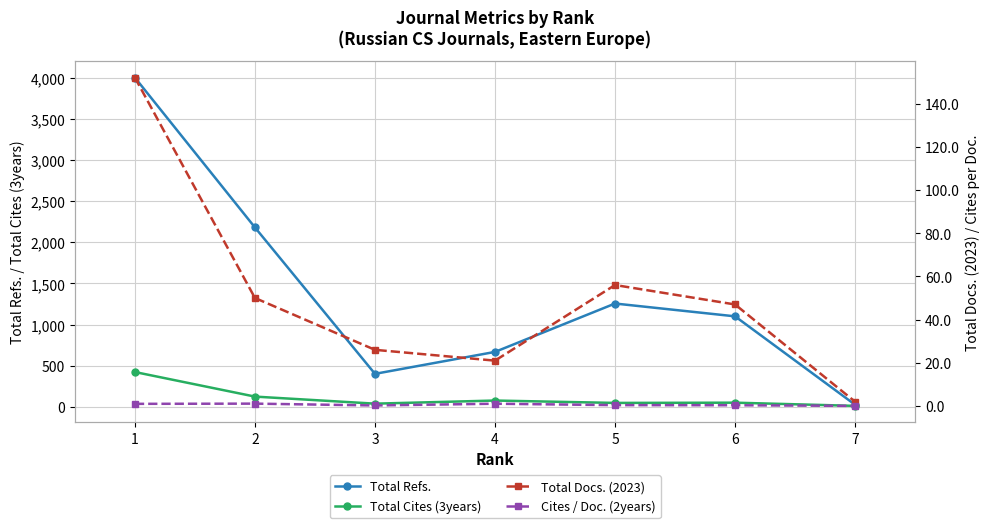

Reading left to right, list all the values displayed in this chart.

Total Refs.: 4006.0	2182.0	400.0	667.0	1256.0	1100.0	24.0
Total Cites (3years): 422.0	123.0	37.0	75.0	46.0	49.0	10.0
Total Docs. (2023): 152.0	50.0	26.0	21.0	56.0	47.0	2.0
Cites / Doc. (2years): 1.0	1.1	0.2	1.1	0.4	0.3	0.1